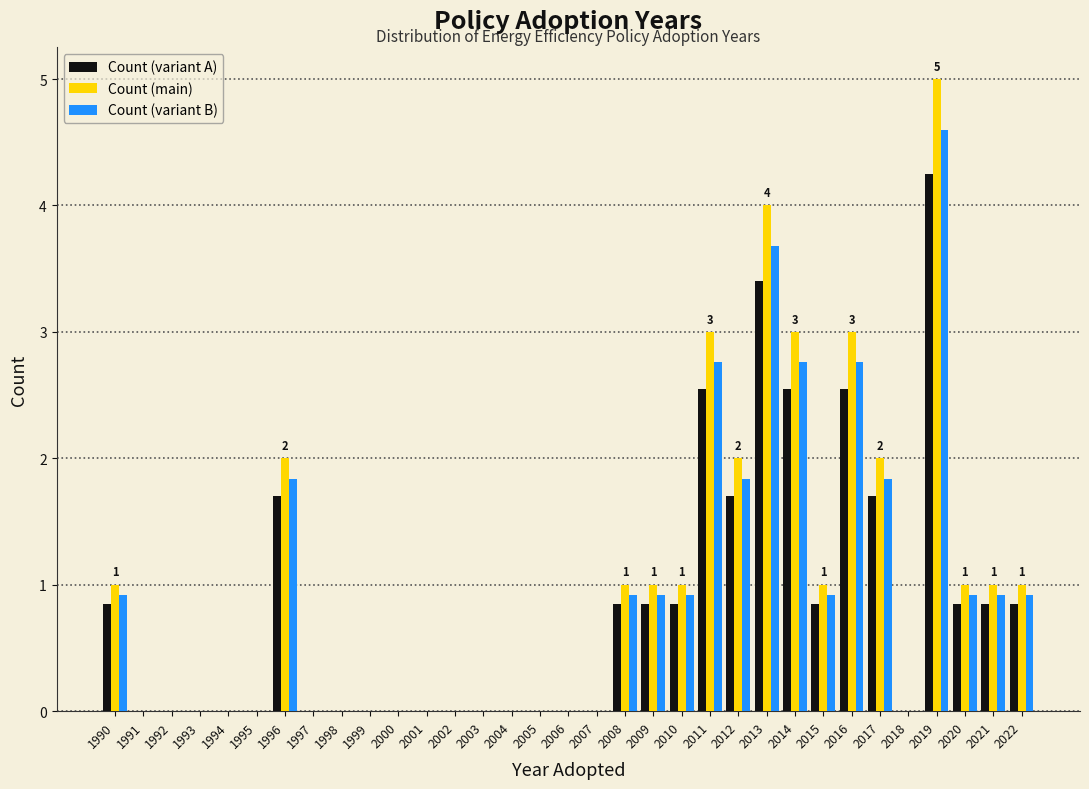

Between 1991 and 2021, which series saw the biggest shift?

Count (main)